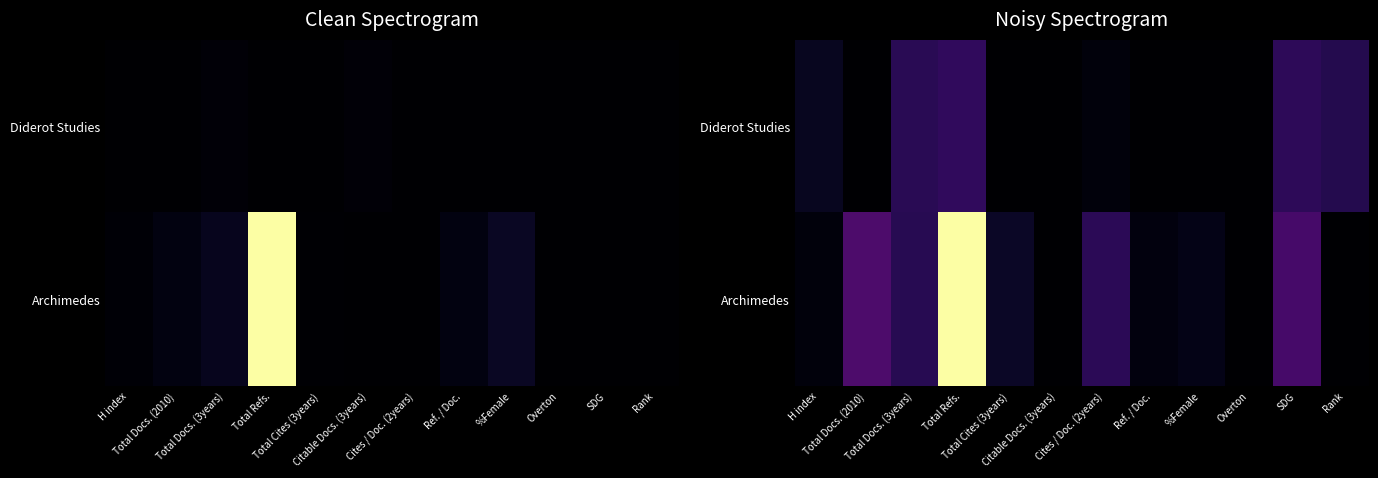

Rank the series by their average value, from lowest to highest.

Diderot Studies, Archimedes